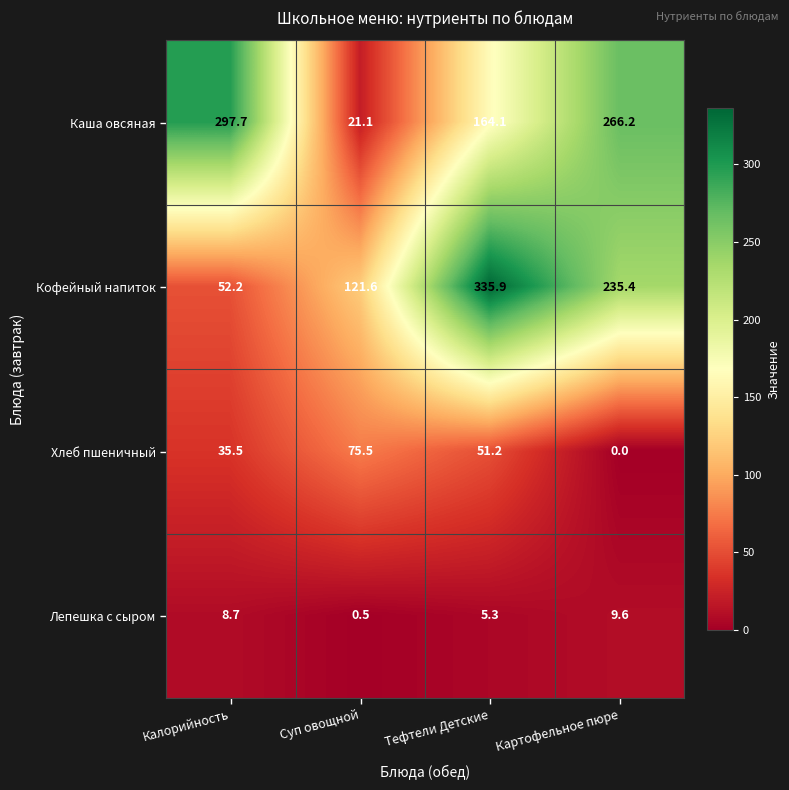

What is the total value across all series at Калорийность?

394.1